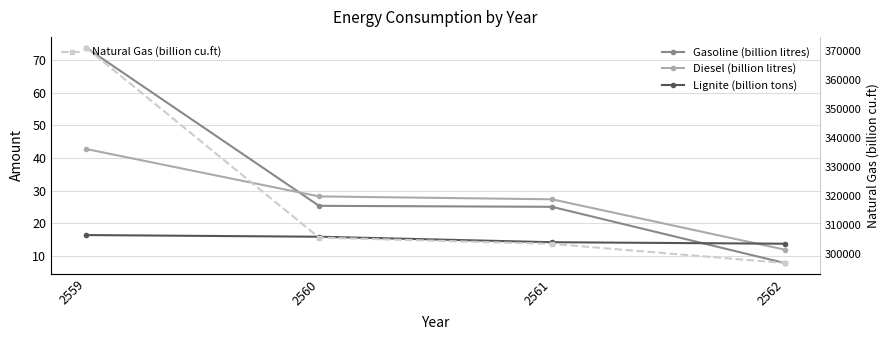

Reading left to right, transcribe all the data shown in this chart.

Gasoline (billion litres): 73.7	25.4	25.1	7.8
Diesel (billion litres): 42.7	28.2	27.4	11.9
Lignite (billion tons): 16.4	15.9	14.2	13.8
Natural Gas (billion cu.ft): 370981.6	305735.3	303583.2	297001.0